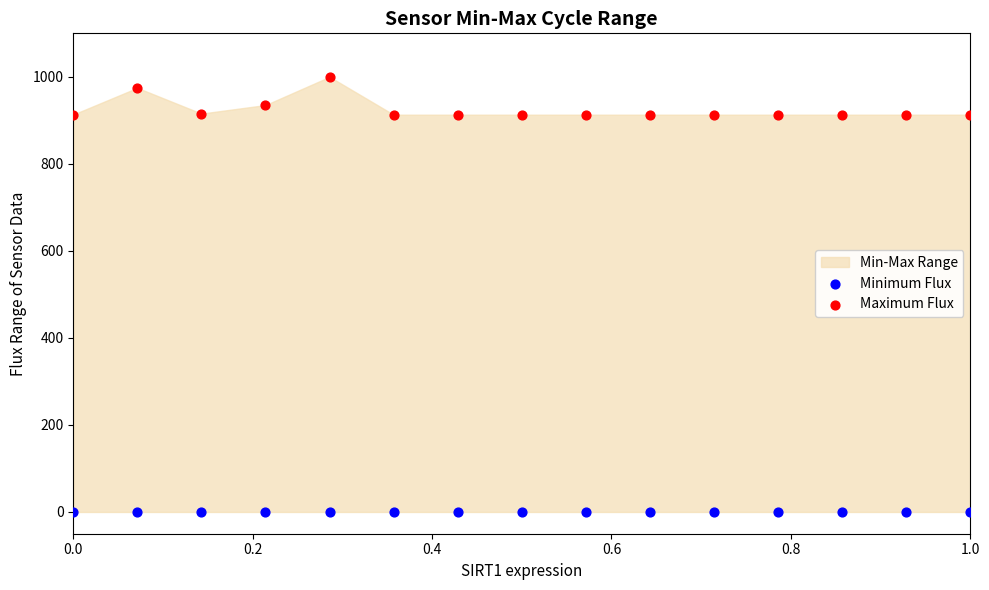

Which series reaches the maximum Y coordinate?

Maximum Flux